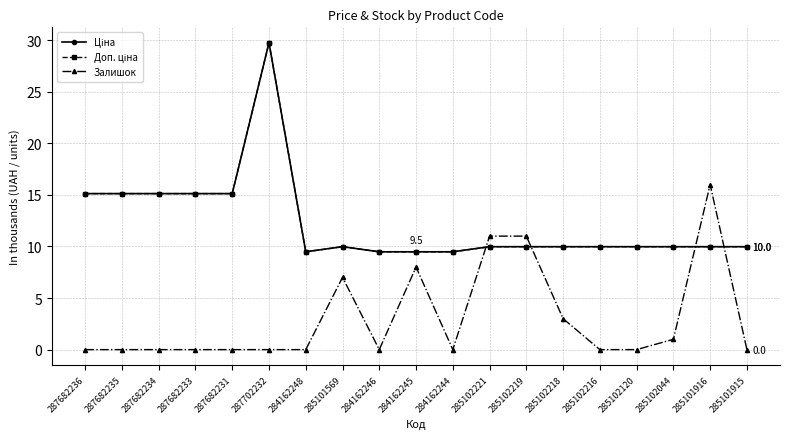

Which label corresponds to the smallest value in the chart?

287682236